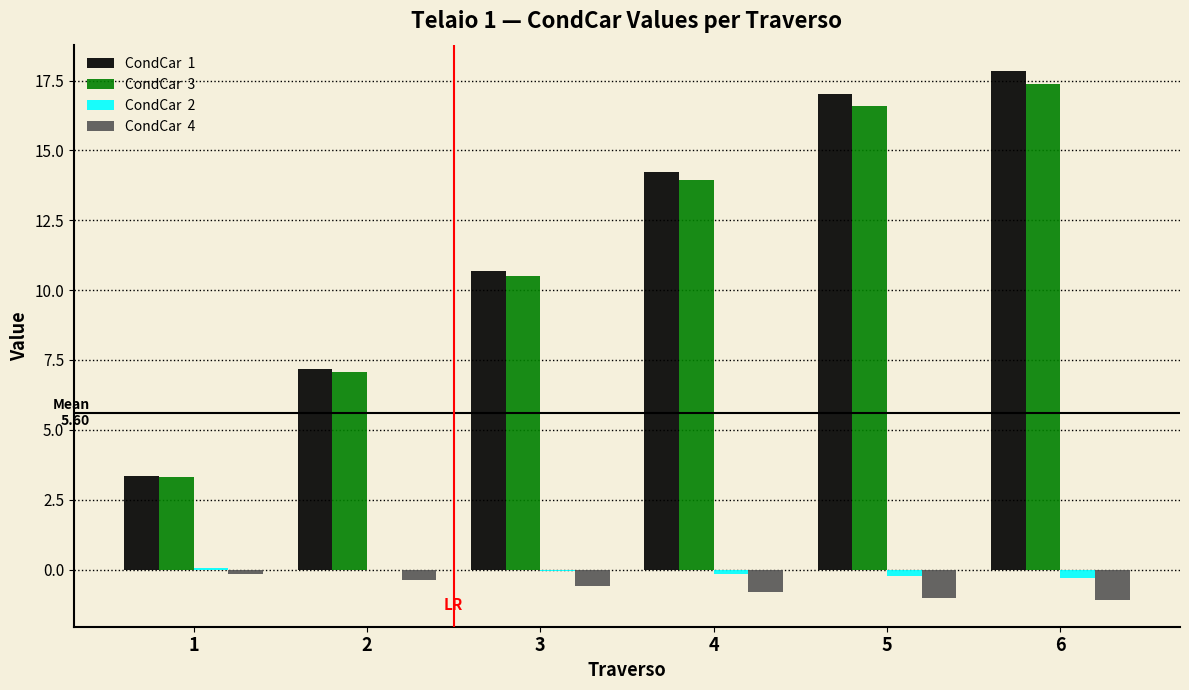

What is the greatest value displayed?

17.8